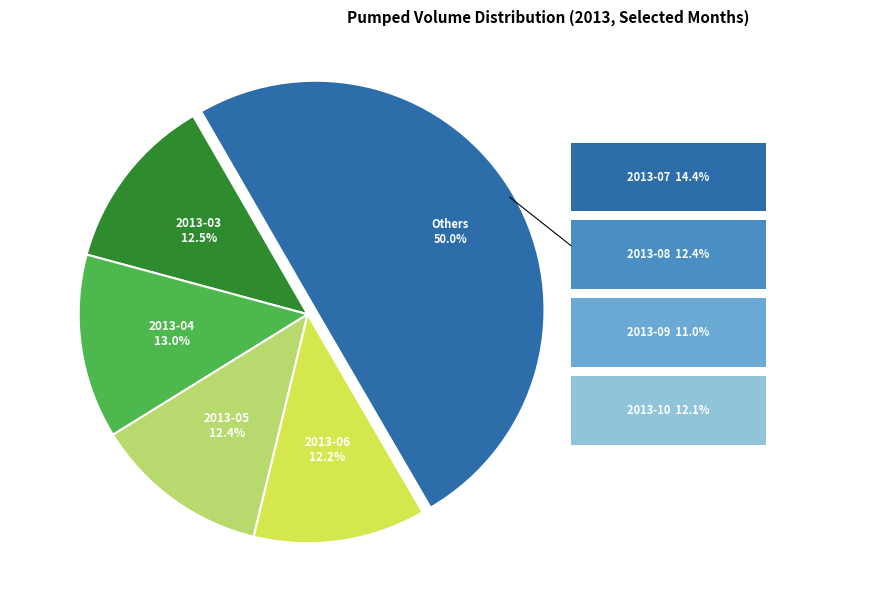

Which slice is the largest?

Pumped 2013-07